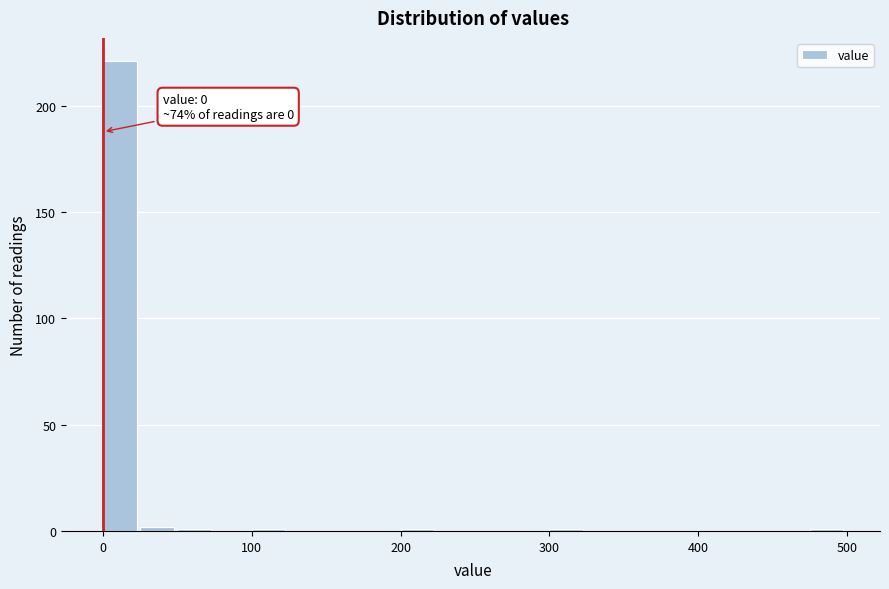

Around what value on the x-axis is the tallest bar? Give the approximate position of its centre, as read against the axis.

10